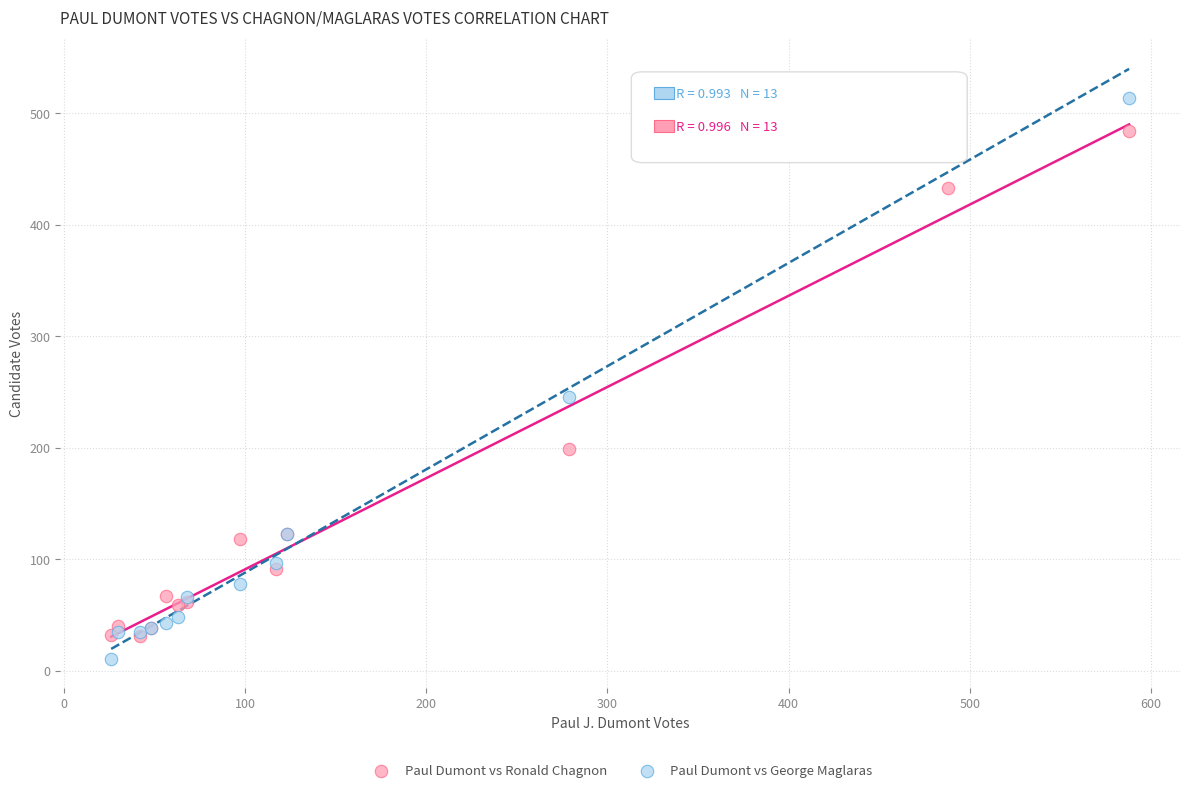

In the Paul Dumont vs Ronald Chagnon series, what Y value is closest to 257?

199